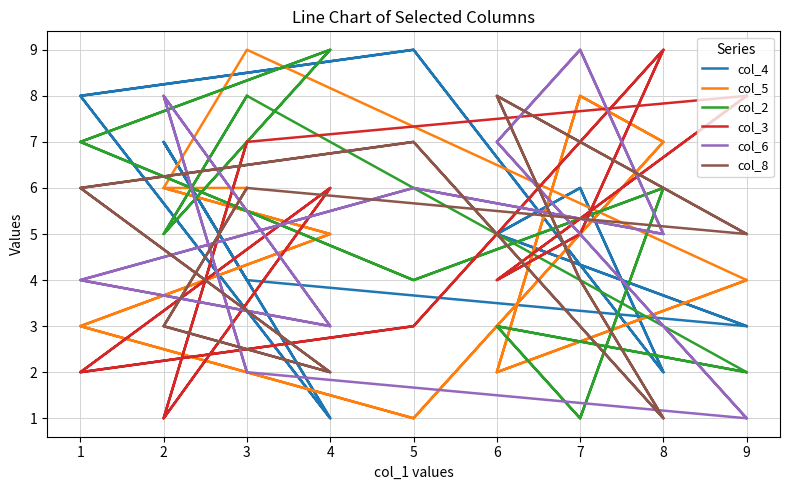

After their last crossing, which series has the higher values: col_2 or col_6?

col_2